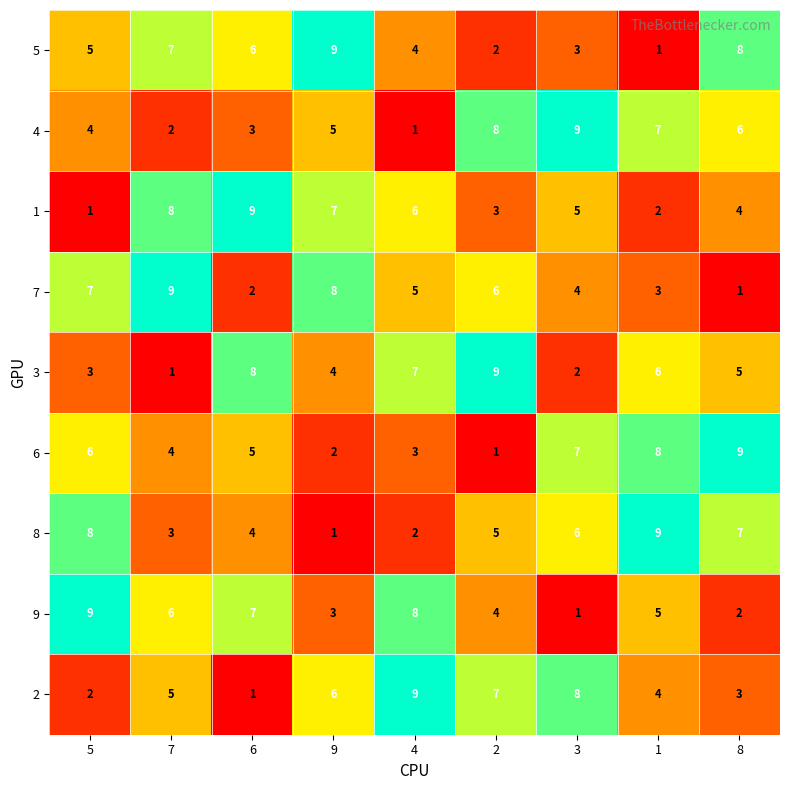

Between 4 and 3, which series saw the biggest shift?

4